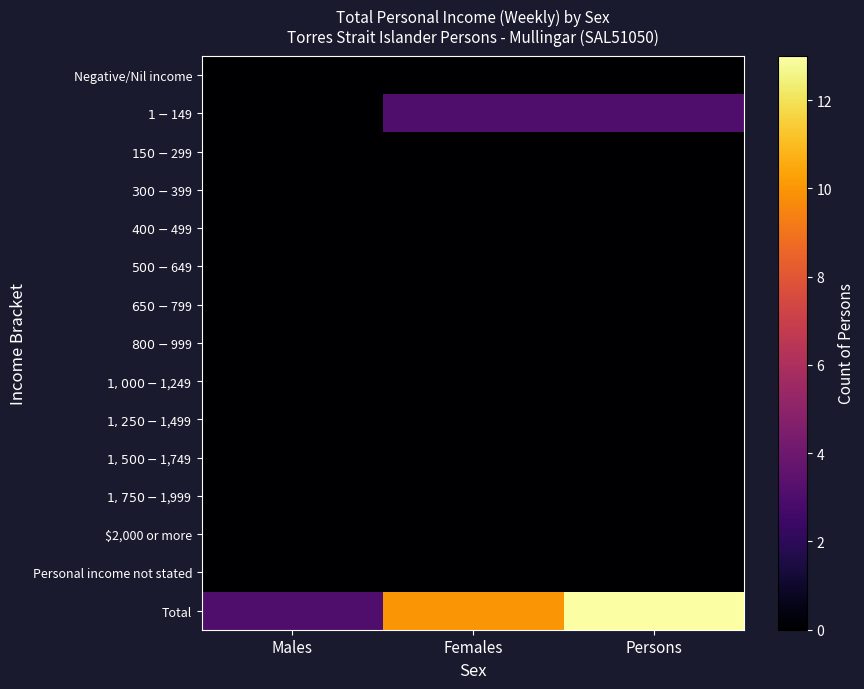

What is the difference between the highest and lowest values at Females?

10